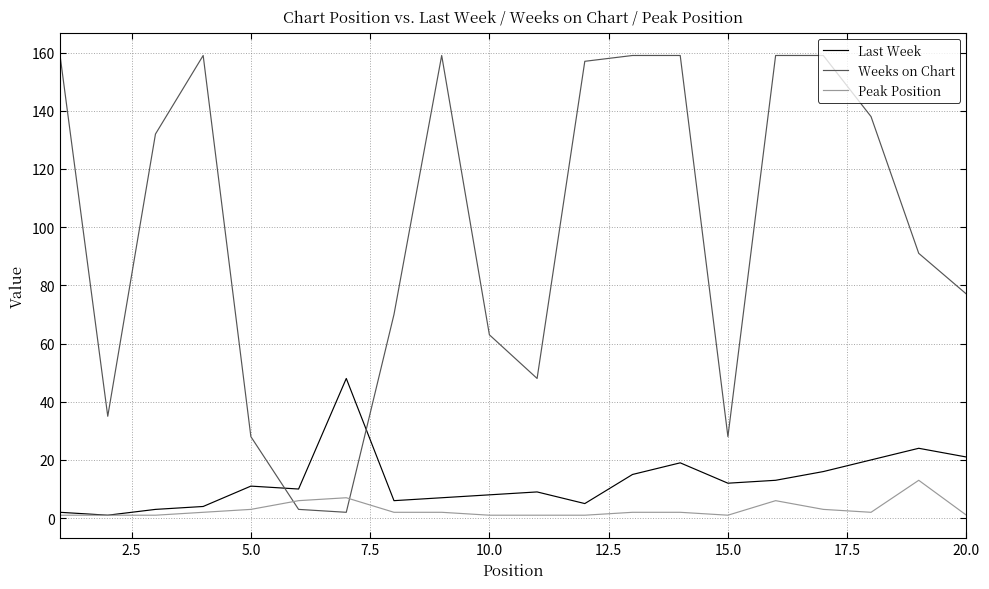

Rank the series by their maximum value, from lowest to highest.

Peak Position, Last Week, Weeks on Chart